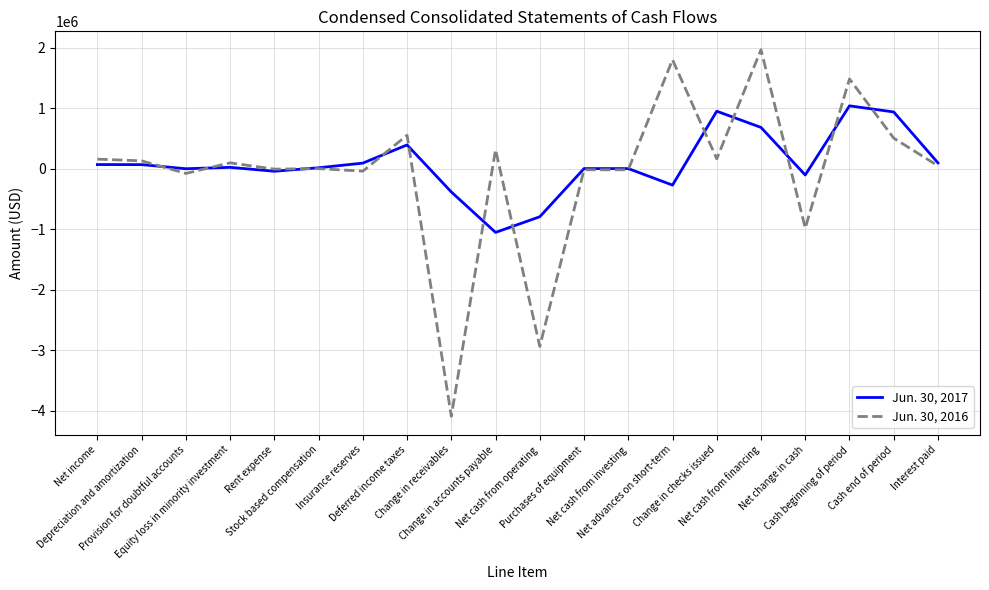

What is the lowest value of the Jun. 30, 2017 series?

-1050352